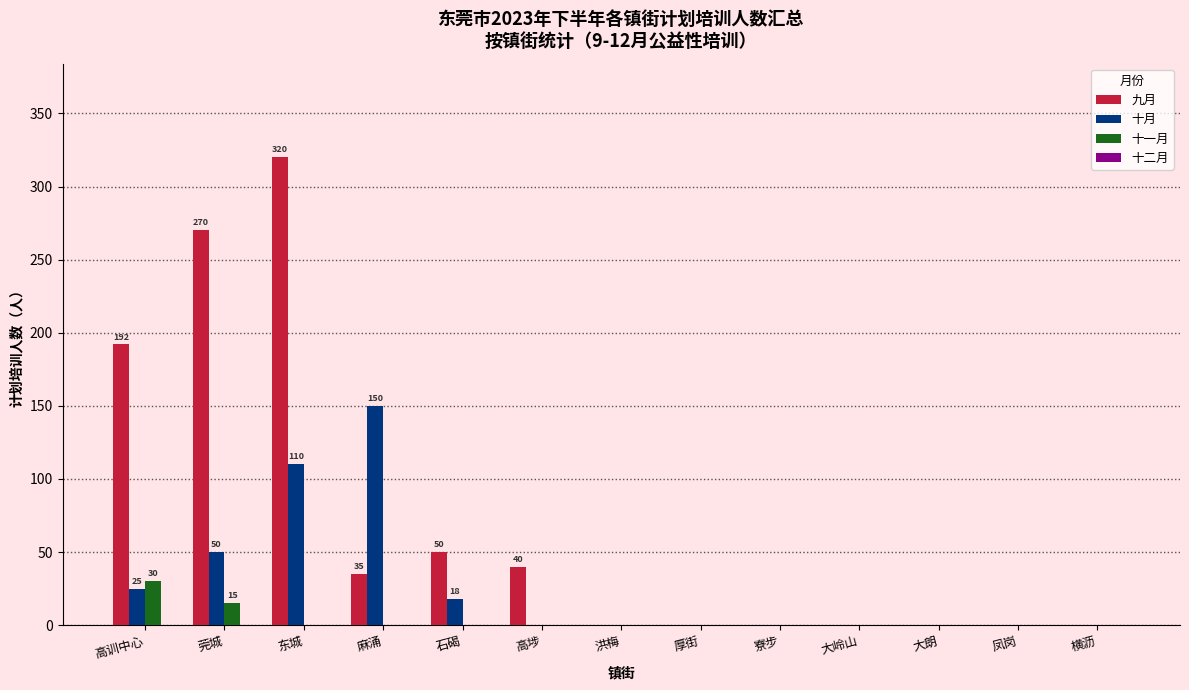

Between 麻涌 and 大朗, which series saw the biggest shift?

十月